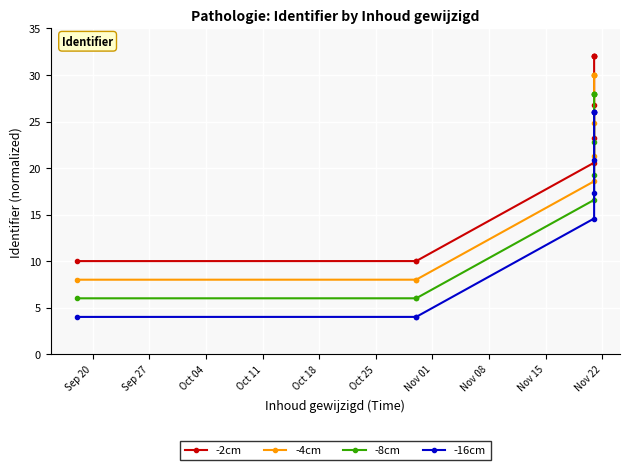

Is it true that -4cm equals 11.0 at Oct 04?

False